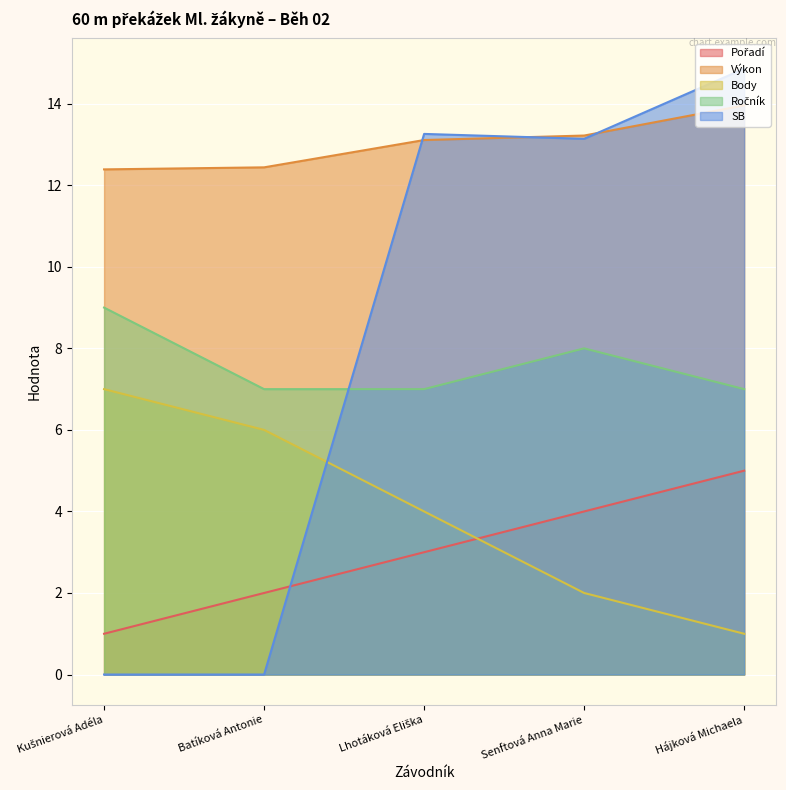

True or false: Body and Výkon cross at least once.

False